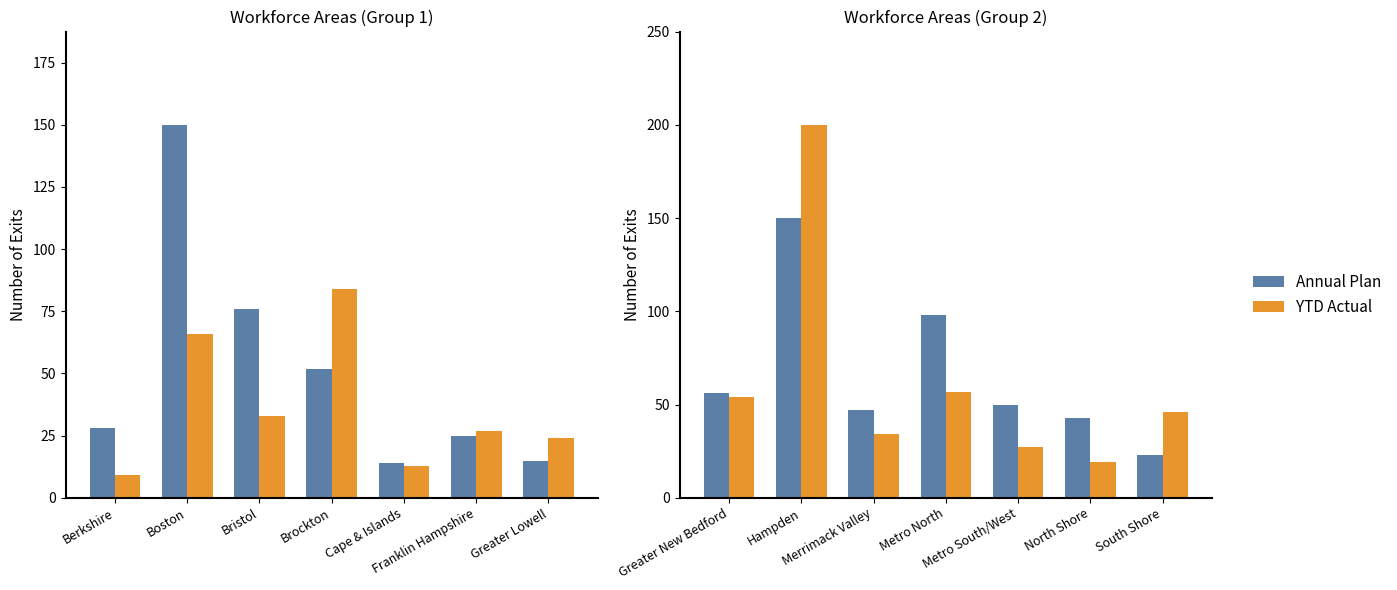

At how many categories does at least one series exceed 150?

1